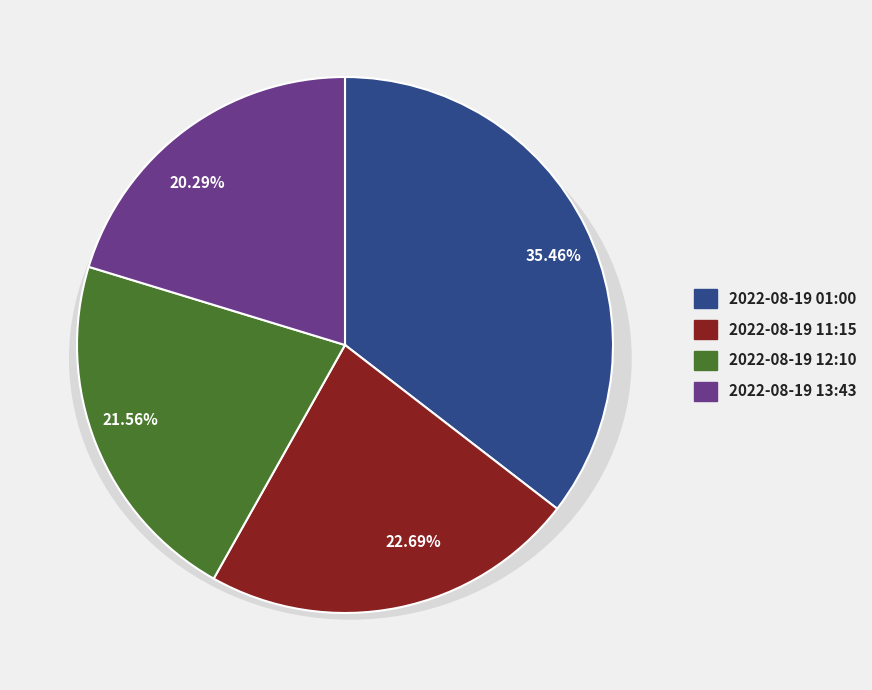

What percentage is the 2022-08-19T01:00 slice, to the nearest percent?

35%